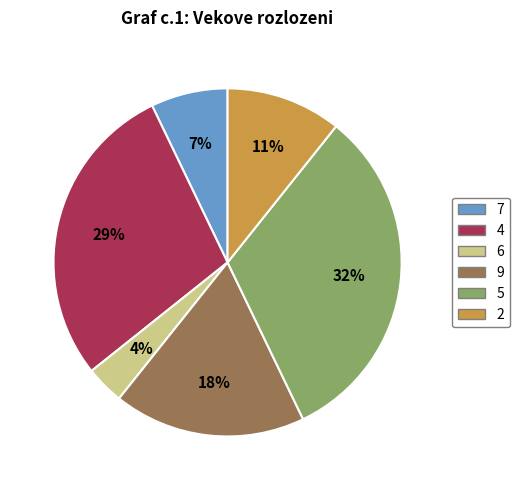

What is the largest slice in the pie chart?

5